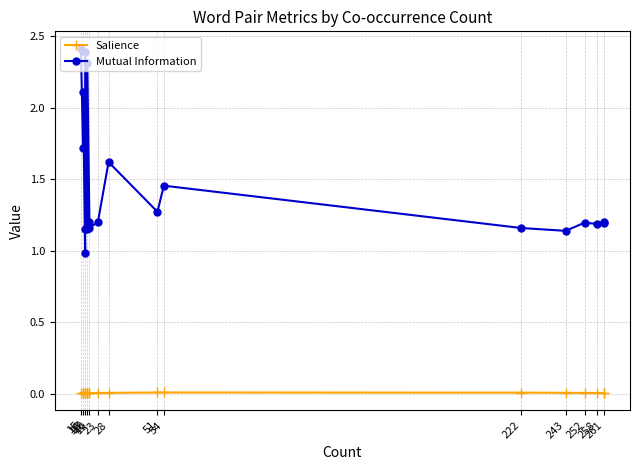

What is the difference between the second highest and second lowest values in the Mutual Information series?

1.2